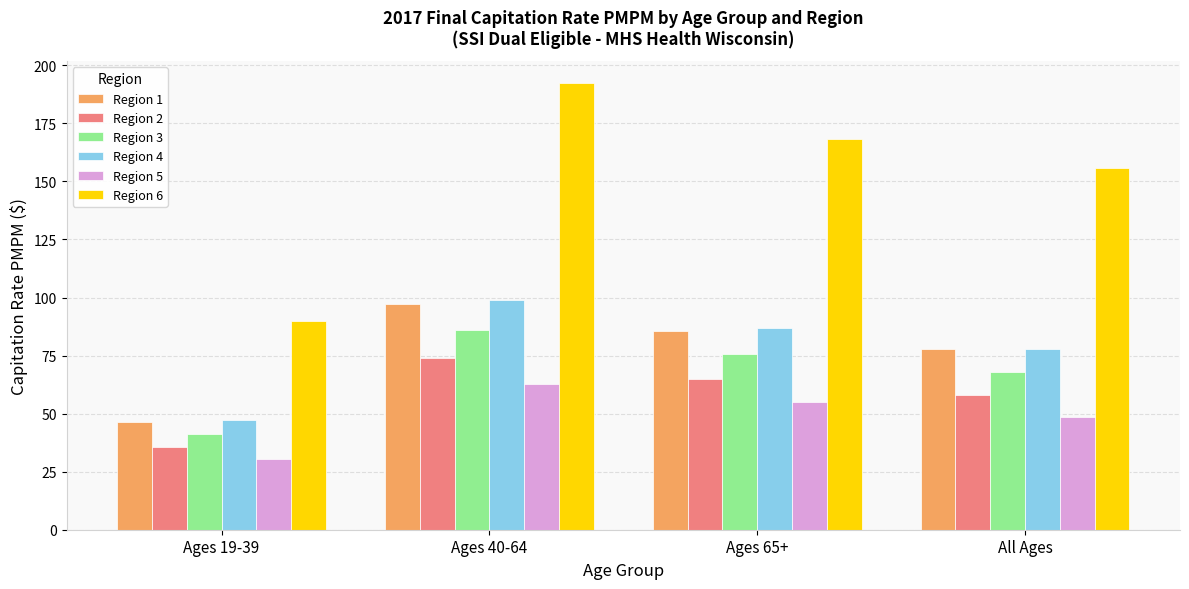

Does the chart contain any negative values?

No